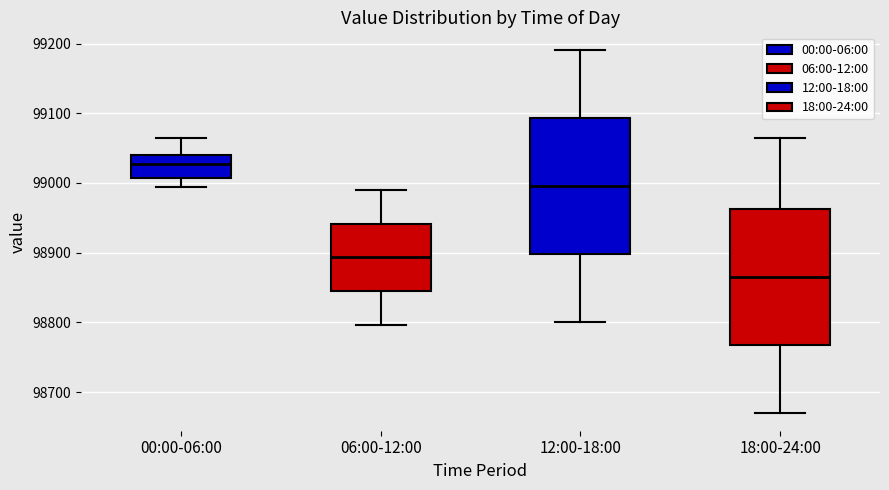

Which box's median line is the lowest?

18:00-24:00